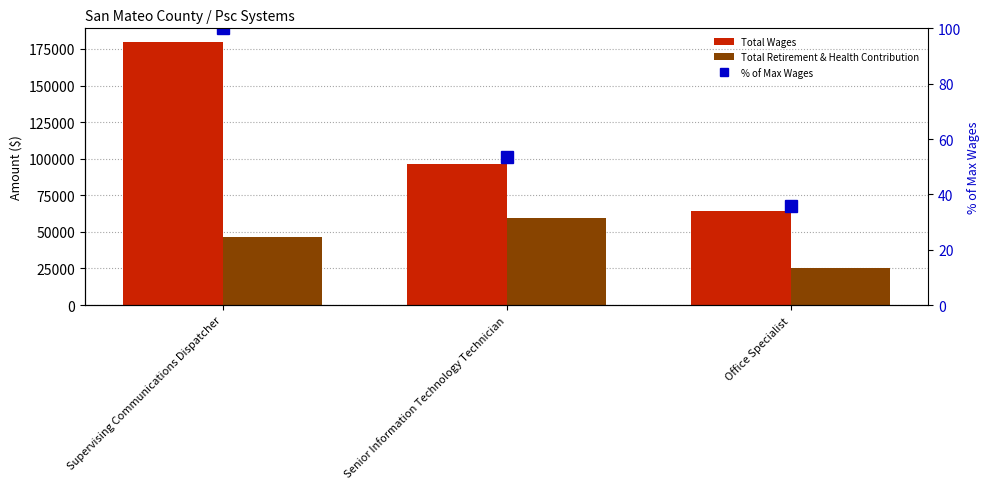

Rank the series at Supervising Communications Dispatcher from lowest to highest value.

% of Max Wages, Total Retirement & Health Contribution, Total Wages